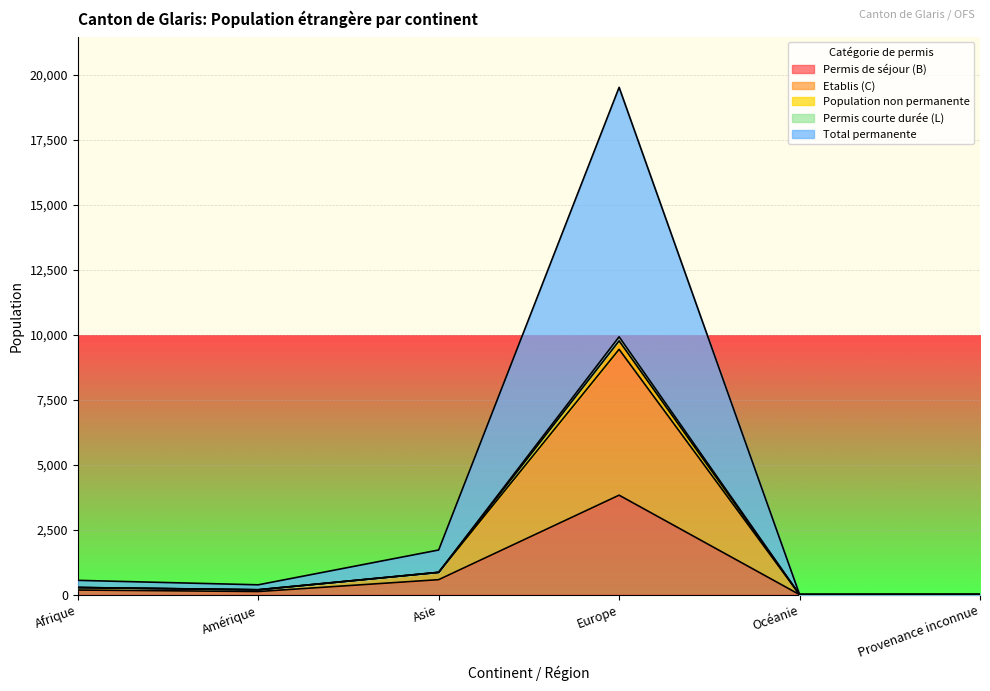

Reading left to right, list all the values displayed in this chart.

Permis de séjour (B): Afrique=180	Amérique=122	Asie=579	Europe=3831	Océanie=3	Provenance inconnue=7
Etablis (C): Afrique=278	Amérique=192	Asie=862	Europe=9928	Océanie=6	Provenance inconnue=7
Population non permanente: Afrique=553	Amérique=381	Asie=1721	Europe=19530	Océanie=11	Provenance inconnue=14
Permis courte durée (L): Afrique=278	Amérique=190	Asie=862	Europe=9771	Océanie=5	Provenance inconnue=7
Total permanente: Afrique=275	Amérique=187	Asie=859	Europe=9445	Océanie=4	Provenance inconnue=7